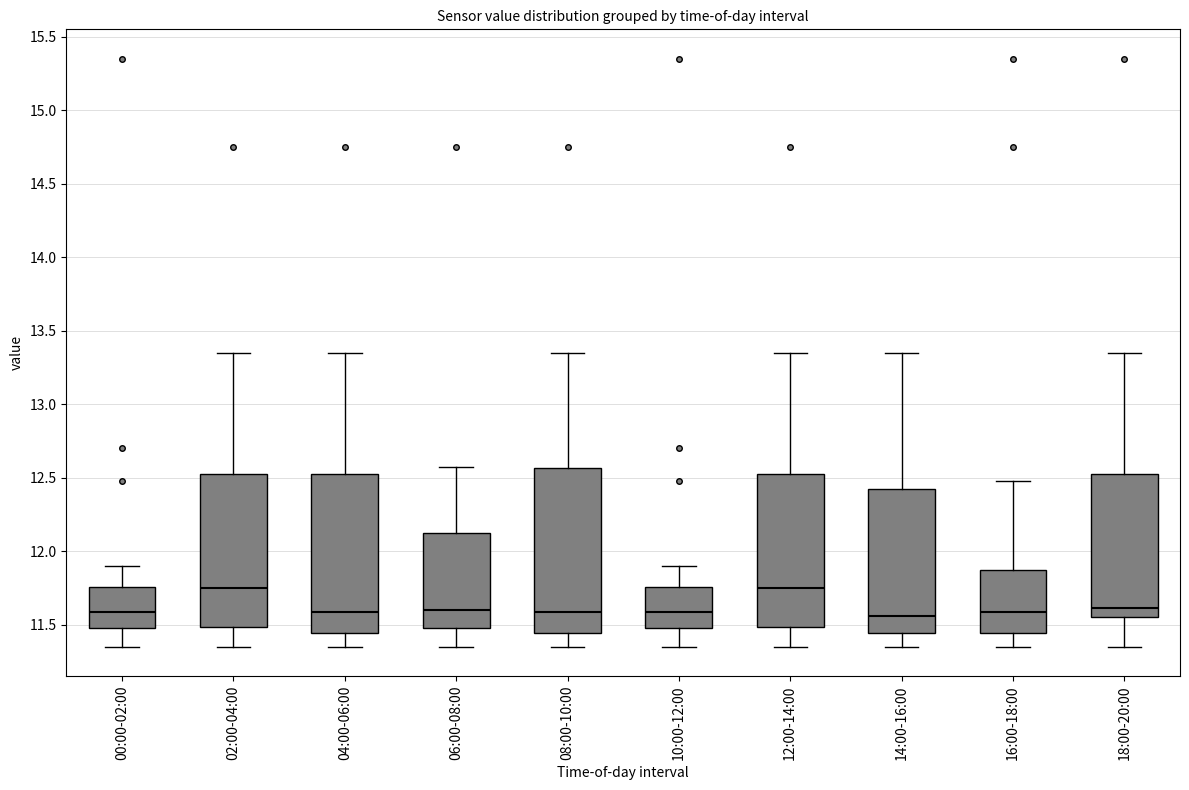

Where does the median line of the box for 06:00-08:00 sit on the y-axis? The values are not printed on the chart, so give them approximately, as read against the axis.

11.60